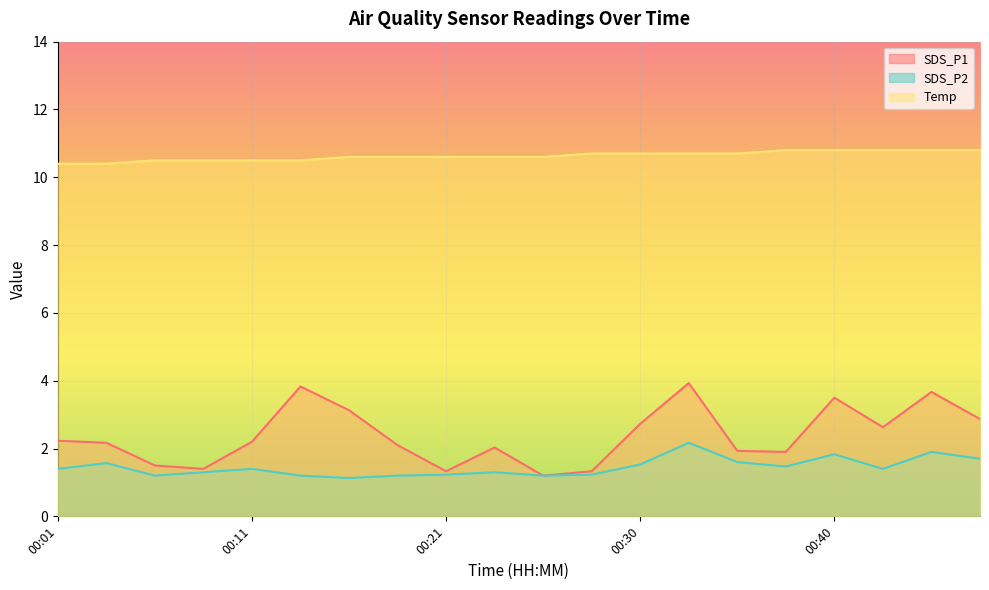

How many lines are shown in the chart?

3